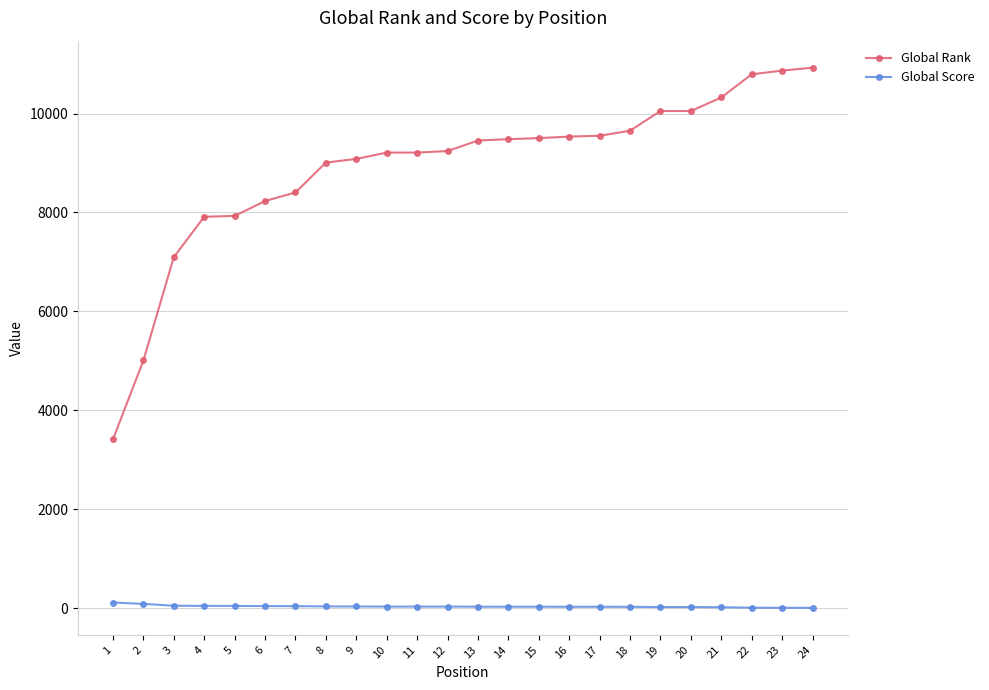

True or false: Global Score has a value of 25 at 16.

True